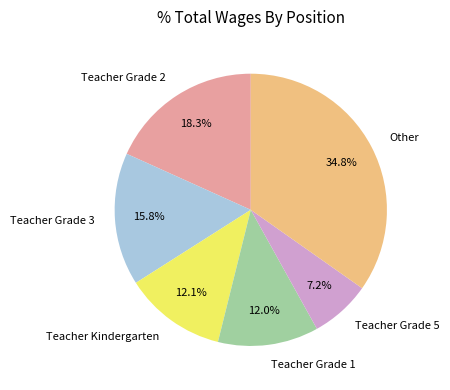

Do Teacher Grade 1 and Teacher Grade 3 together represent more than half of the pie?

No